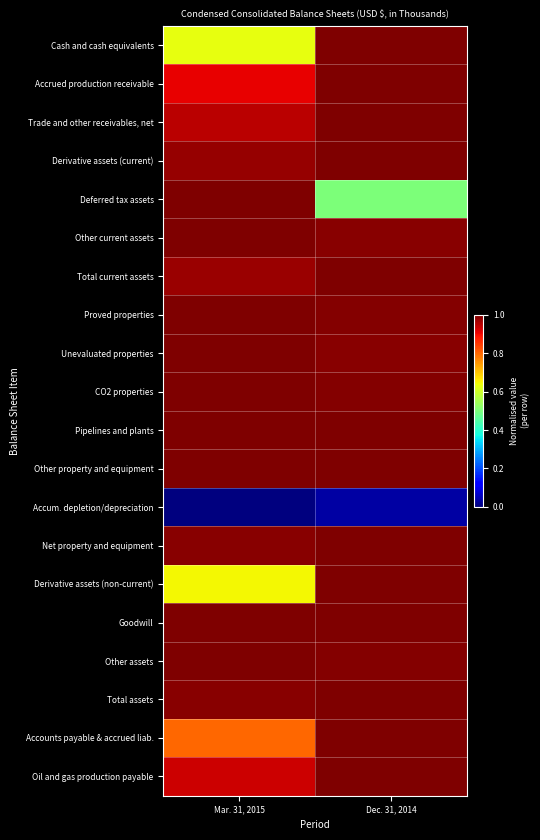

What is the spread (max minus min) of values at Dec. 31, 2014?

1.0